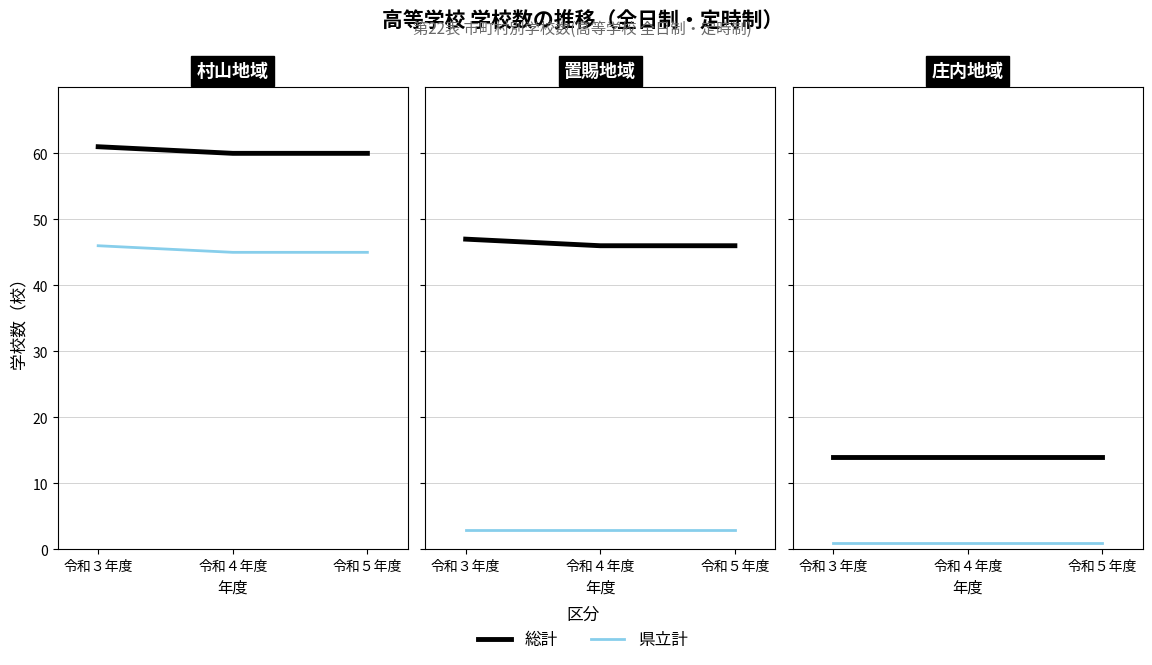

The 総計 series shows 60 at 令和４年度. True or false?

True